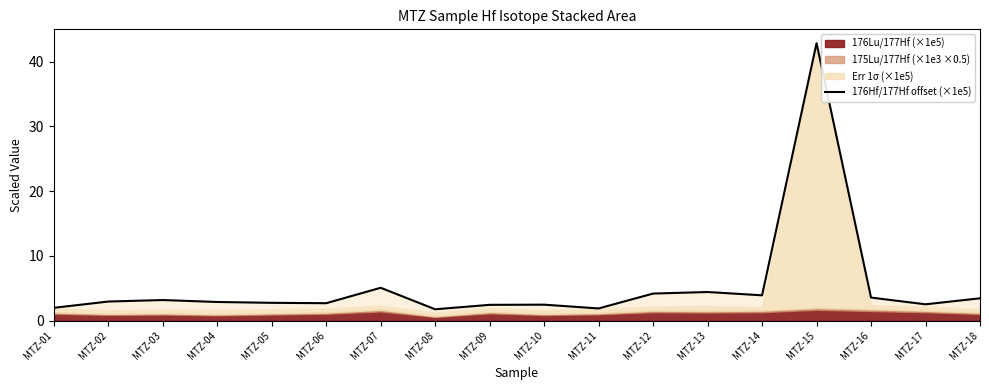

True or false: the data shows 2.9 at MTZ-02.

True